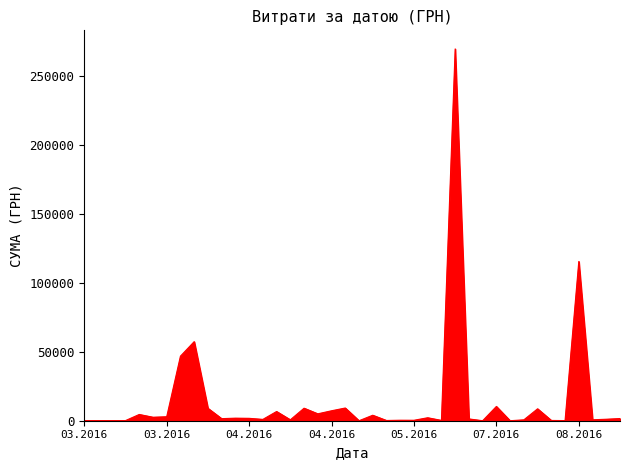

What is the greatest value displayed?

269977.6